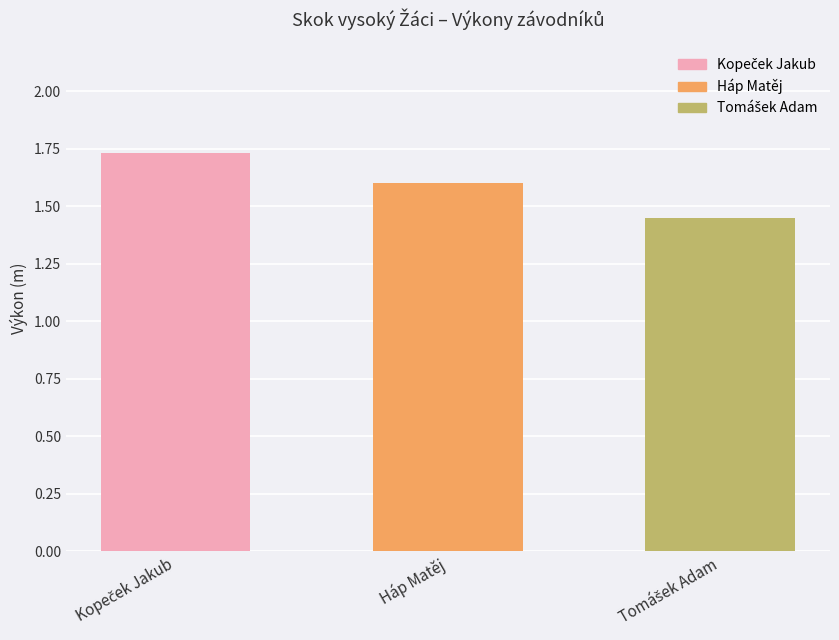

Count the number of data series in this chart.

1